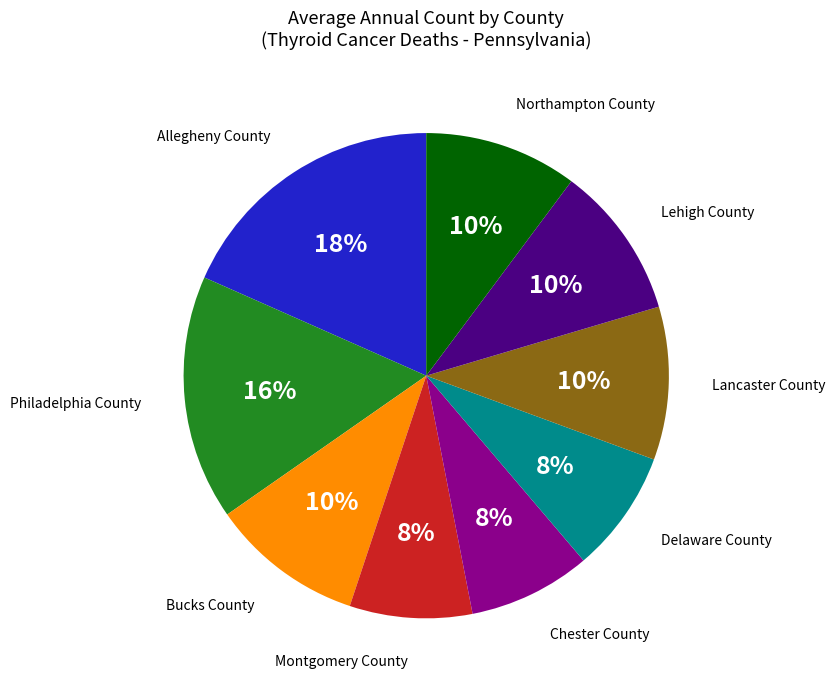

Does any single category account for the majority?

No